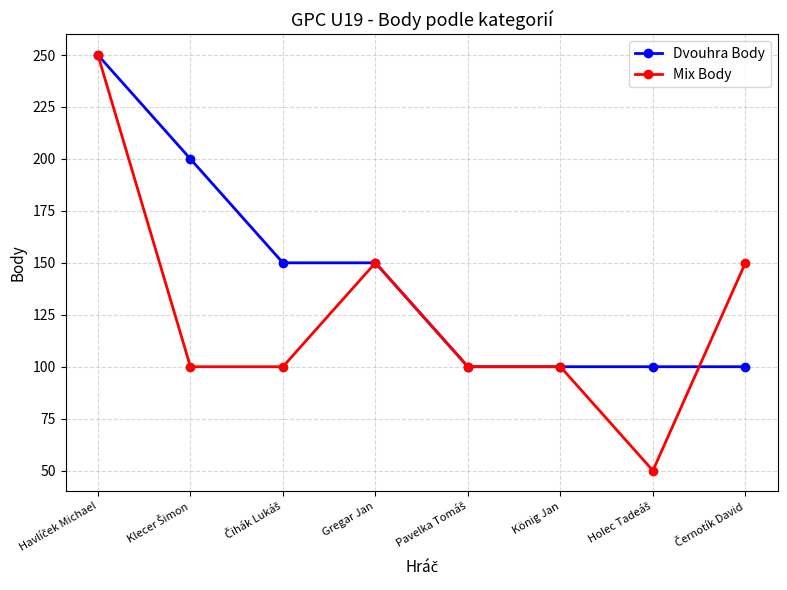

True or false: Mix Body has more than 2 points higher than both neighbors.

False